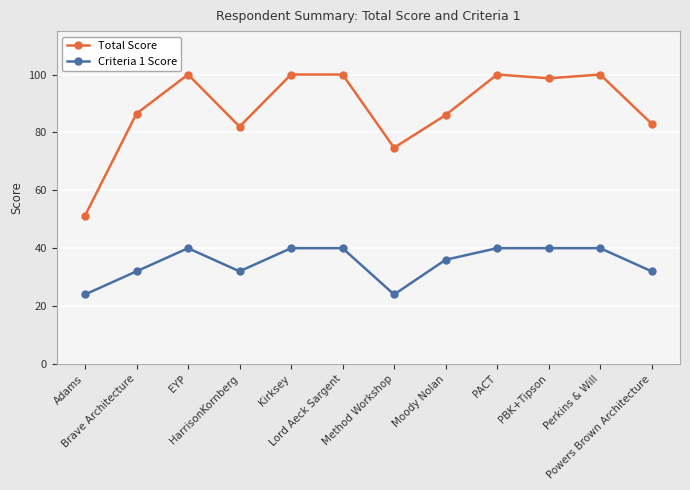

True or false: Criteria 1 Score has a value of 53.7 at Moody Nolan.

False